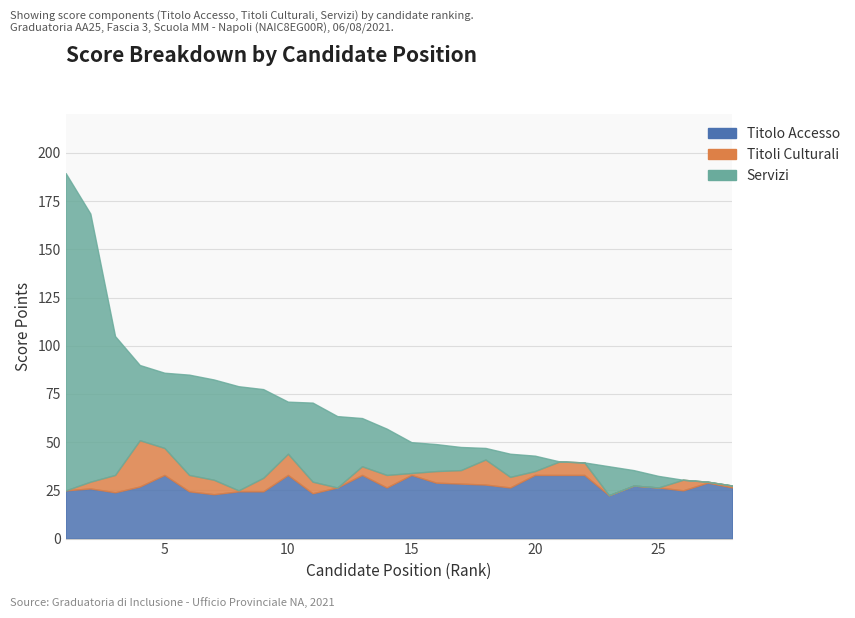

Which series changed the most between 8 and 9?

PUNTEGGIO SERVIZI